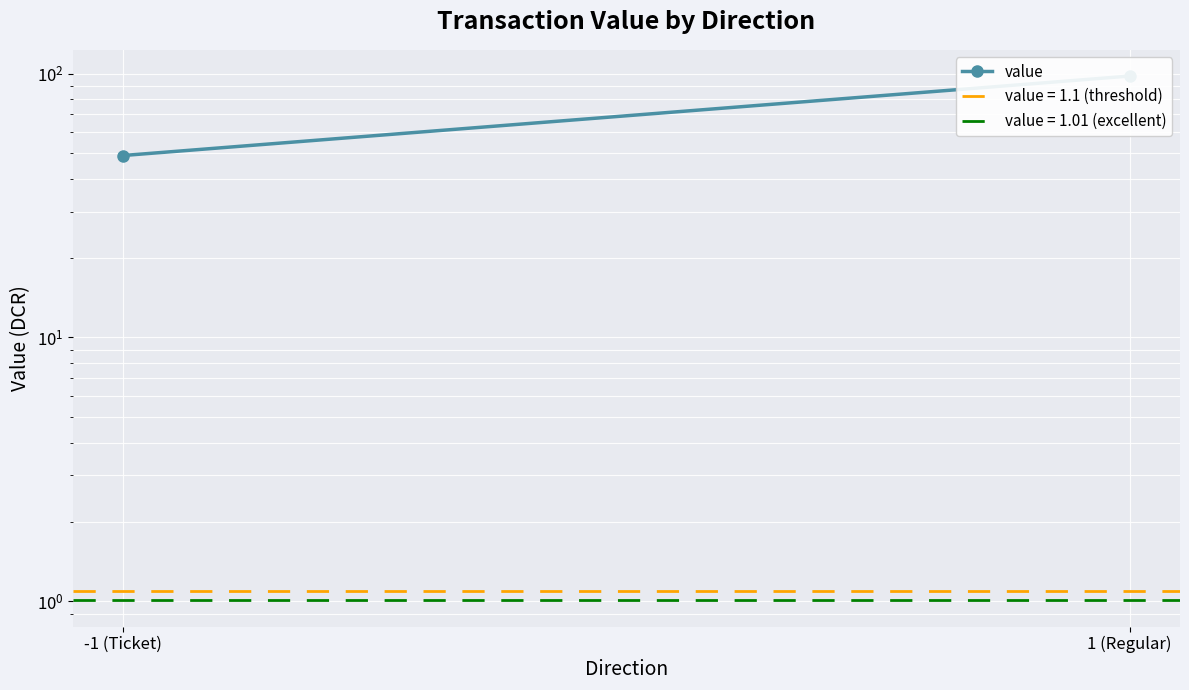

Is this an area chart (filled region under the line)?

No